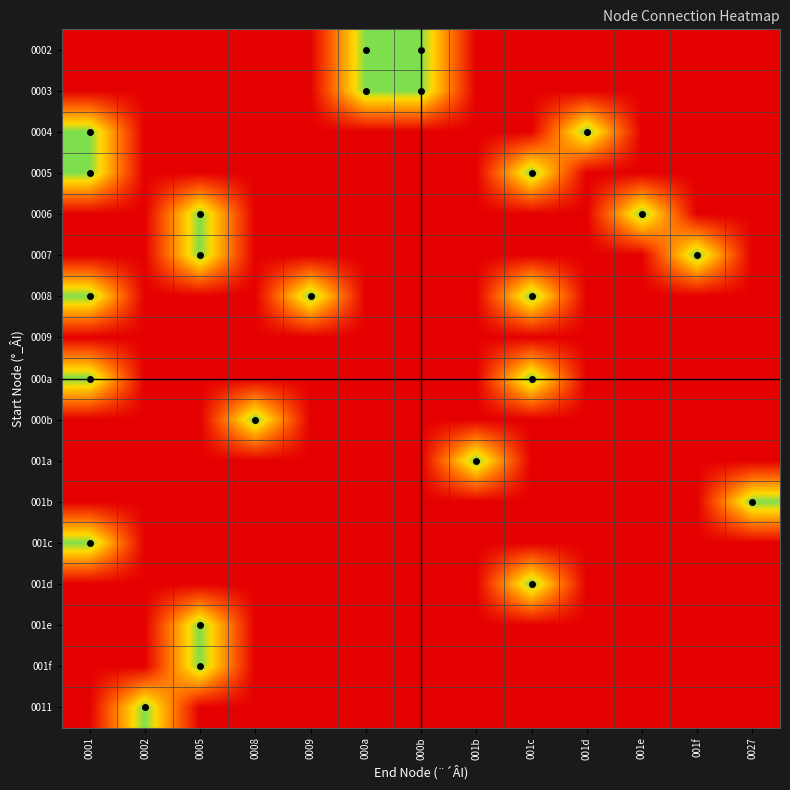

List the series in order of their peak value, highest first.

0002, 0003, 0004, 0005, 0006, 0007, 0008, 000a, 000b, 001a, 001b, 001c, 001d, 001e, 001f, 0011, 0009